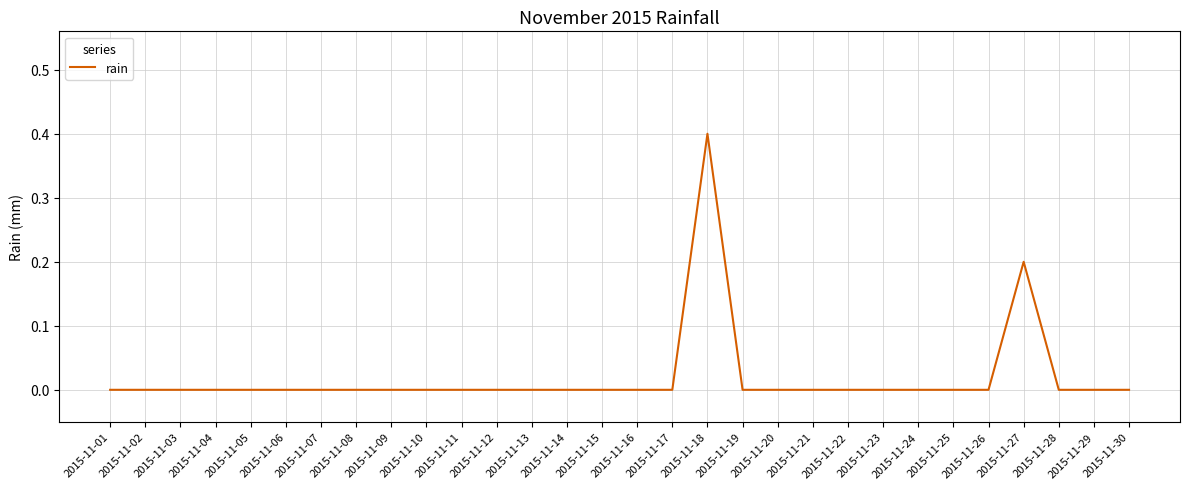

How many lines are shown in the chart?

1